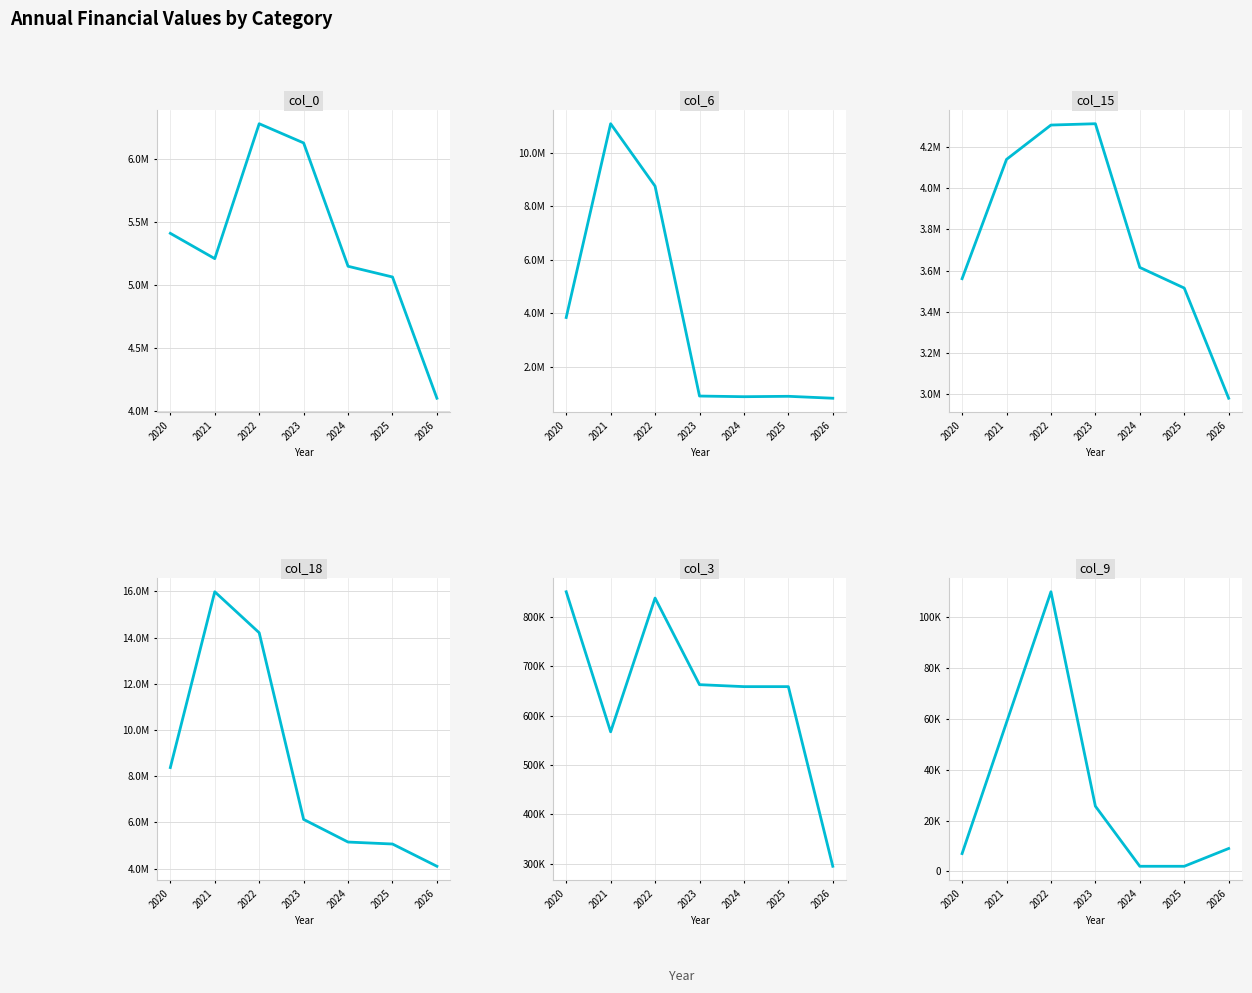

What is the average value of the col_6 series?

3876557.1